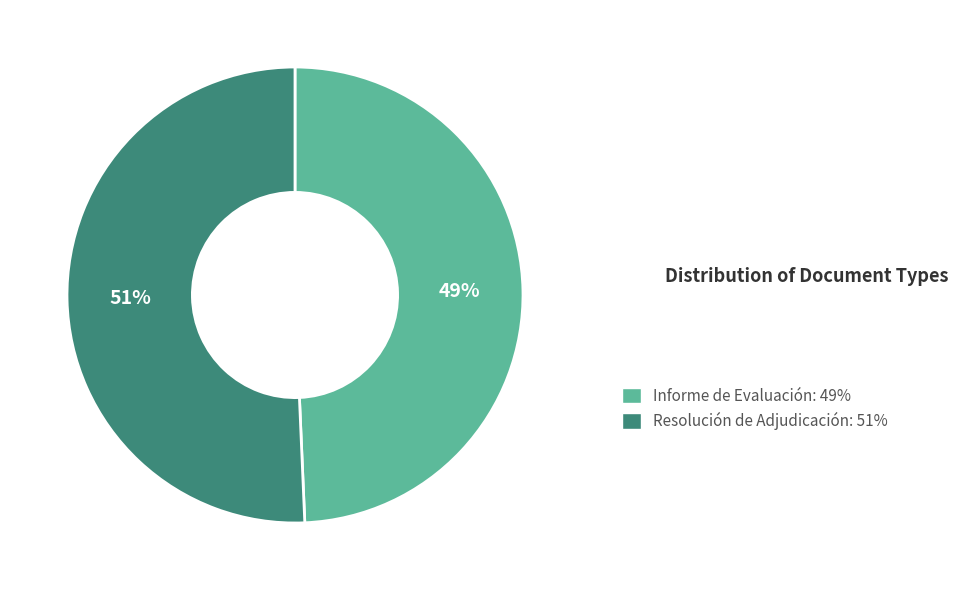

Combined, do Resolución de Adjudicación and Informe de Evaluación account for over 50%?

Yes